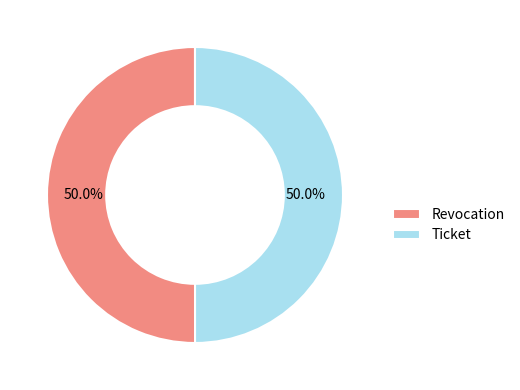

How many slices are in this pie chart?

2